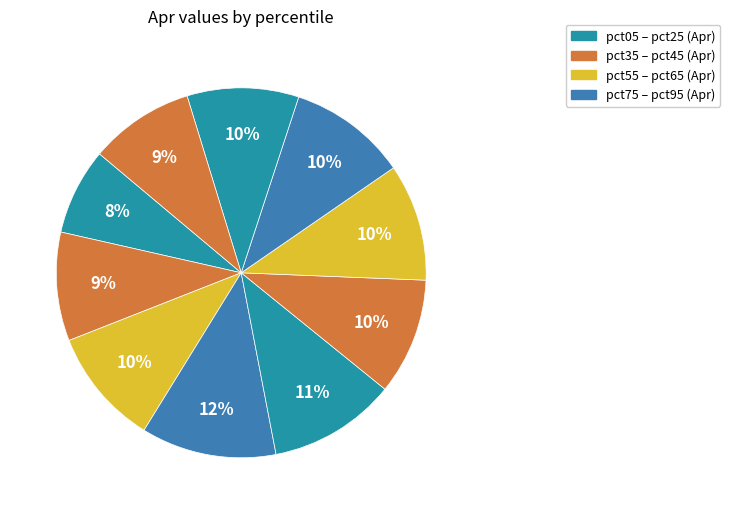

How many segments does this pie chart have?

10